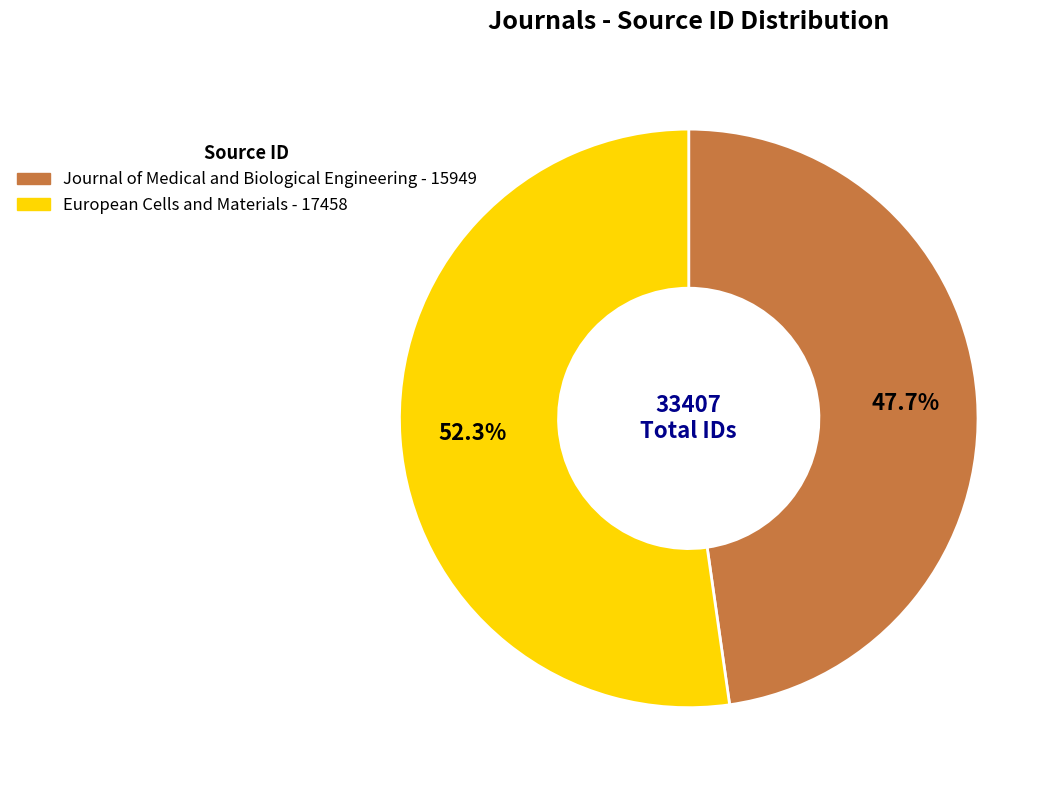

Is there a majority slice in this chart?

Yes